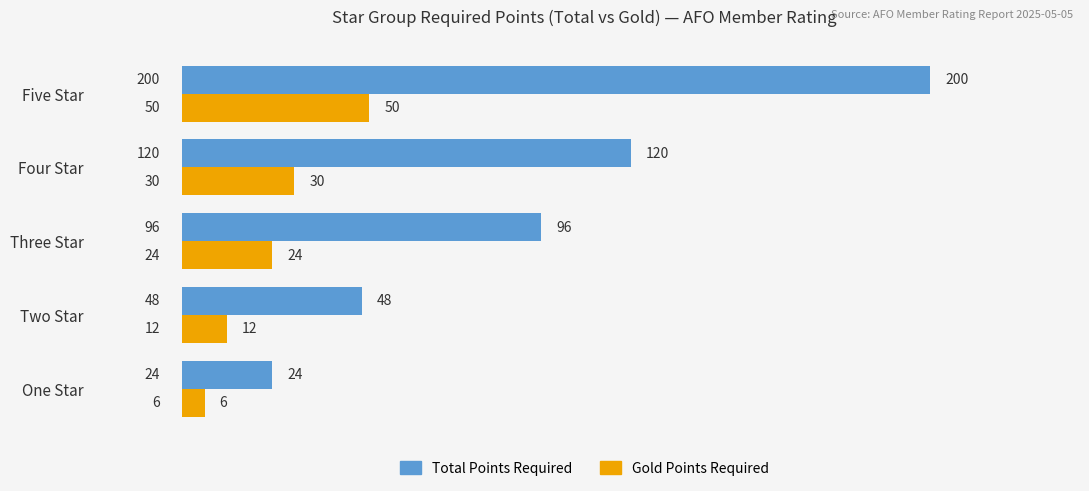

True or false: Total Points Required has a value of 65 at Four Star.

False